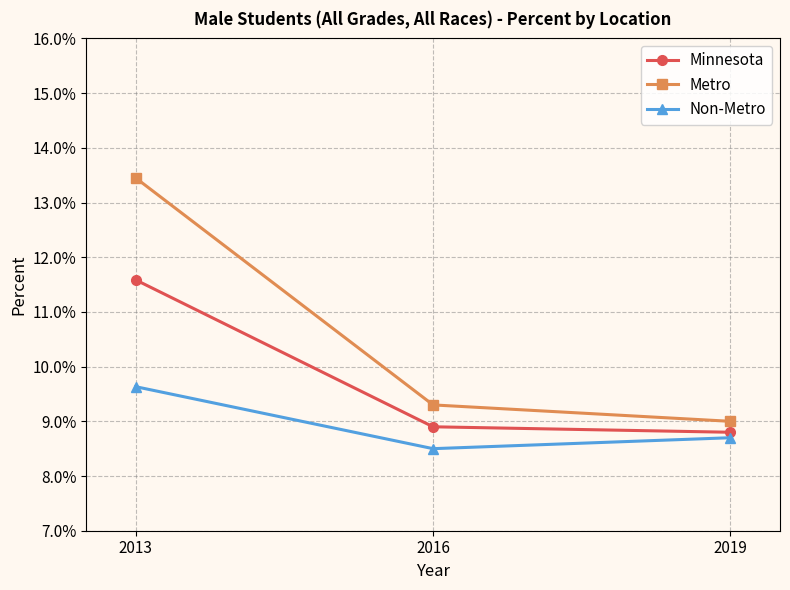

Is this an area chart (filled region under the line)?

No